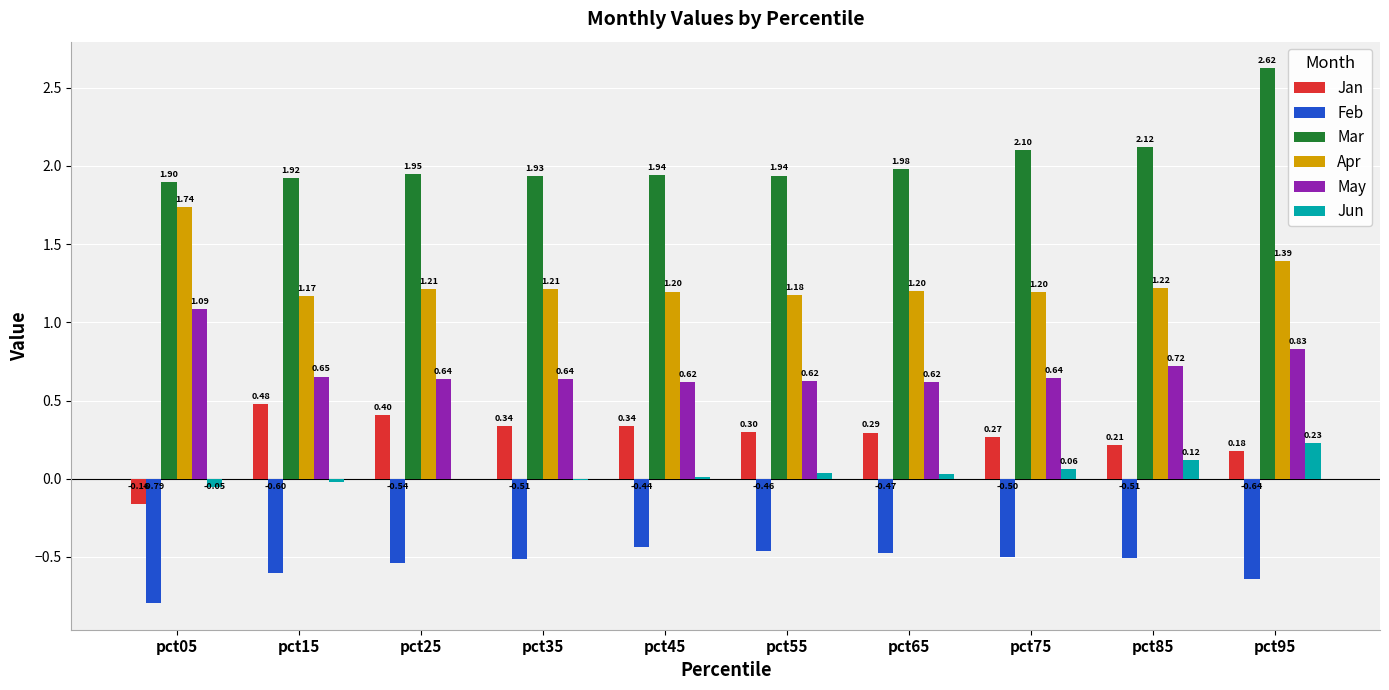

What is the sum of all Feb values?

-5.5